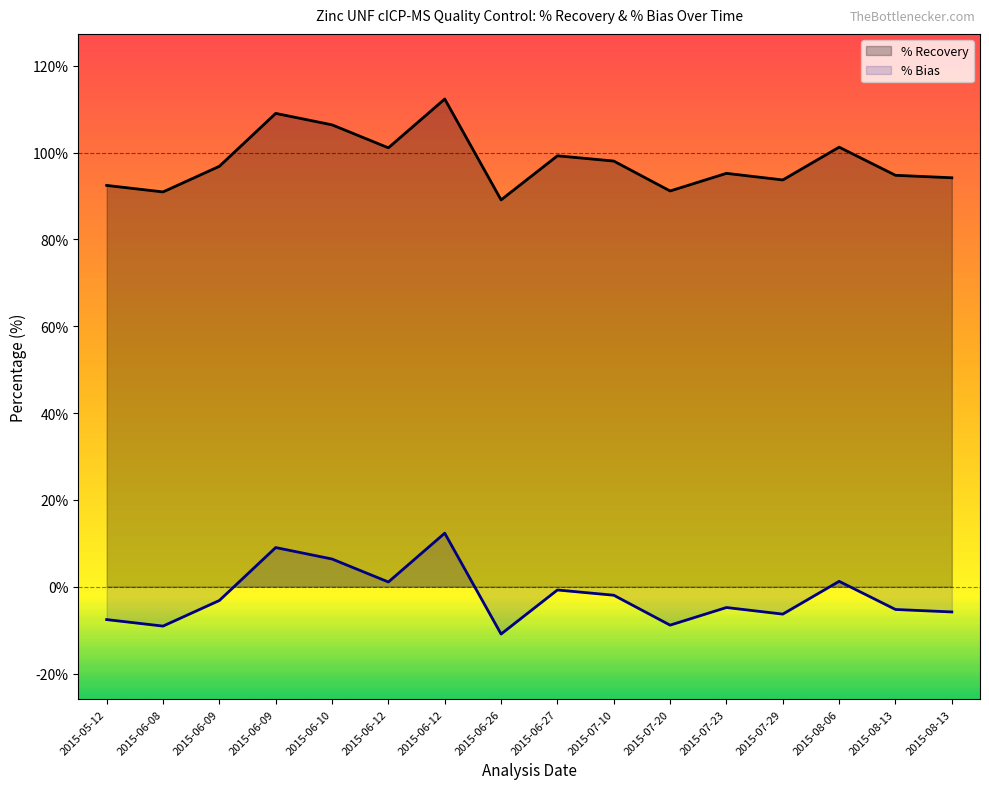

Which series has the largest total across all categories?

% Recovery